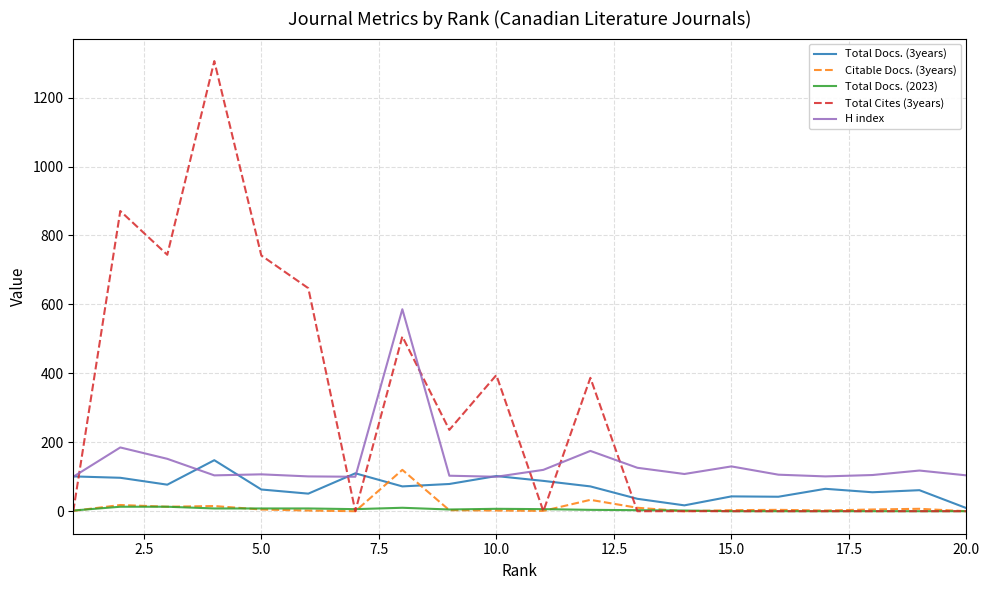

Which series has the largest total across all categories?

Total Cites (3years)